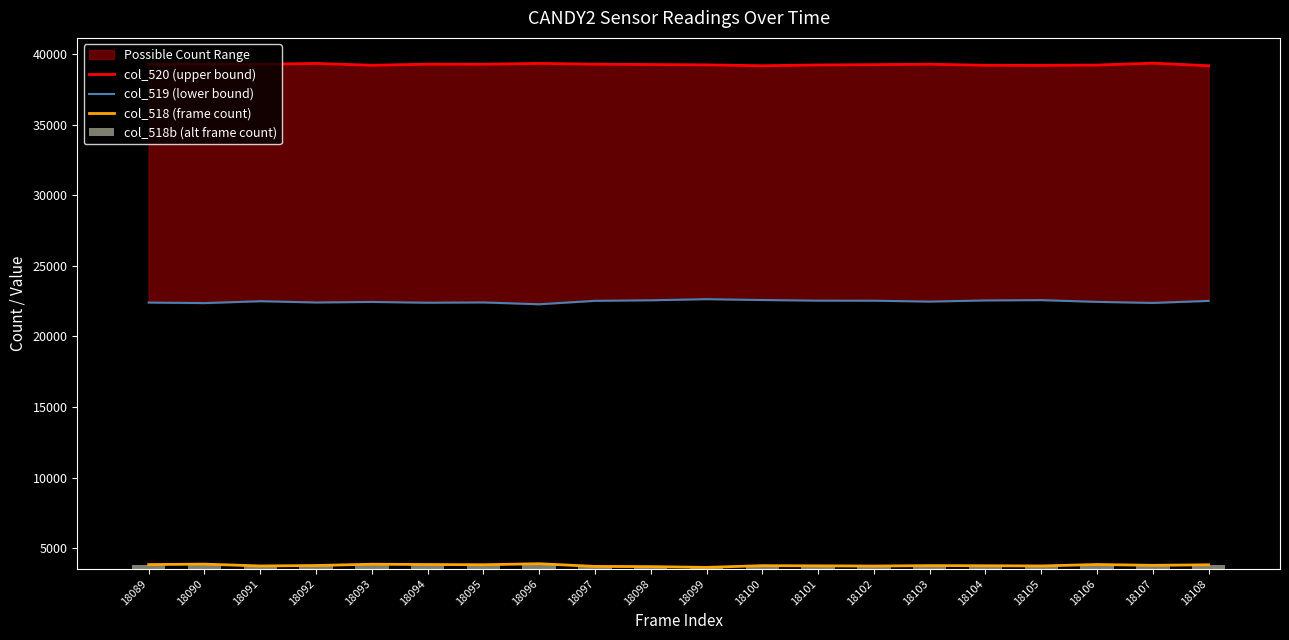

Reading right to left, transcribe all the data shown in this chart.

col_520 (upper bound): 18108=39195	18107=39376	18106=39243	18105=39222	18104=39227	18103=39302	18102=39271	18101=39250	18100=39194	18099=39256	18098=39281	18097=39304	18096=39358	18095=39300	18094=39304	18093=39228	18092=39357	18091=39299	18090=39303	18089=39298
col_519 (lower bound): 18108=22524	18107=22380	18106=22455	18105=22579	18104=22557	18103=22474	18102=22537	18101=22542	18100=22586	18099=22646	18098=22567	18097=22529	18096=22285	18095=22415	18094=22395	18093=22450	18092=22412	18091=22502	18090=22368	18089=22405
col_518 (frame count): 18108=3816	18107=3779	18106=3837	18105=3734	18104=3751	18103=3759	18102=3727	18101=3743	18100=3755	18099=3633	18098=3687	18097=3702	18096=3892	18095=3820	18094=3836	18093=3857	18092=3766	18091=3734	18090=3864	18089=3832
col_518b (alt frame count): 18108=284	18107=246	18106=305	18105=203	18104=219	18103=228	18102=195	18101=212	18100=224	18099=100	18098=156	18097=170	18096=361	18095=289	18094=304	18093=326	18092=235	18091=203	18090=332	18089=301